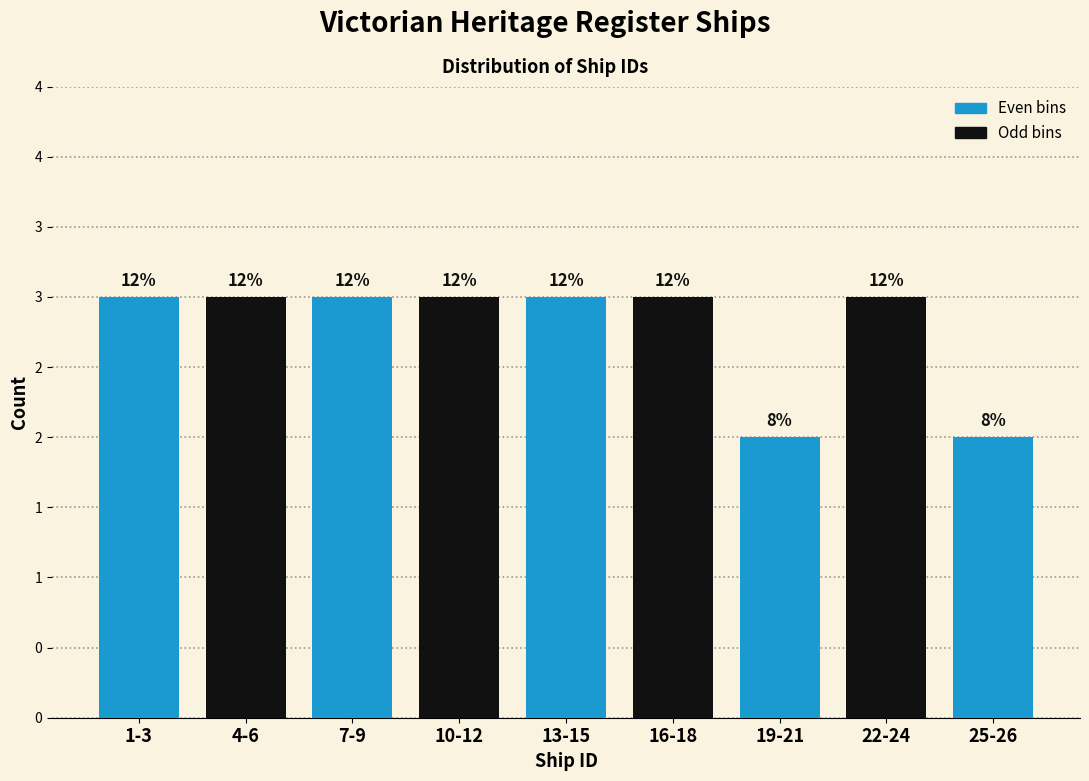

Are the bars horizontal?

No